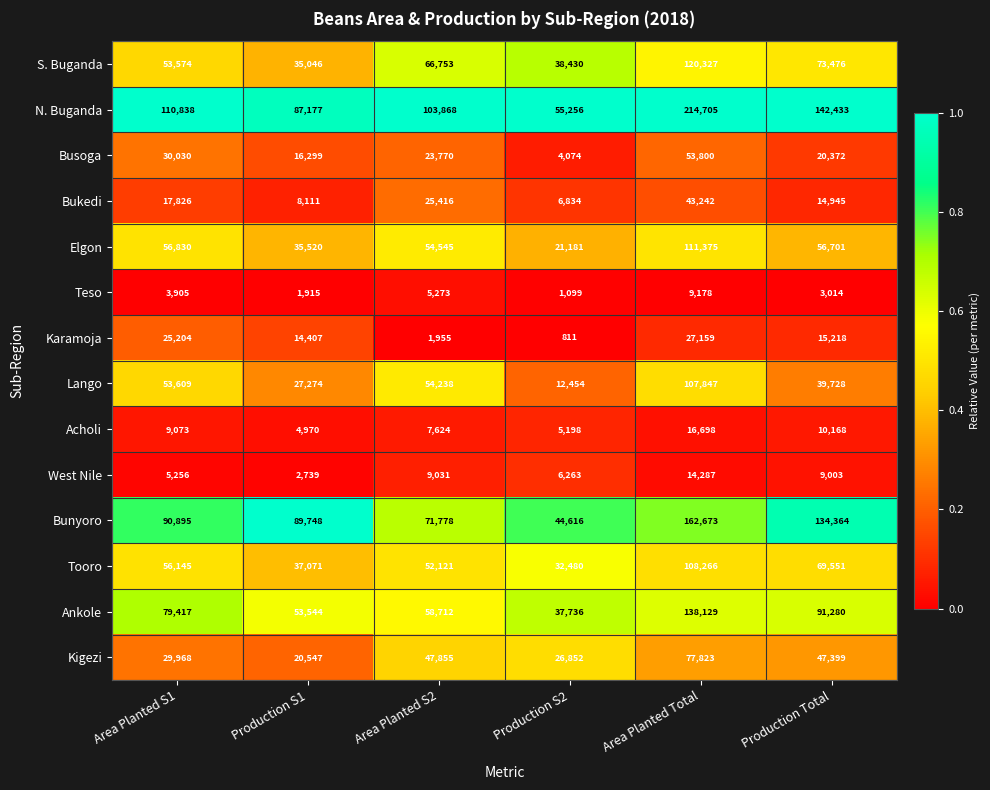

What is the difference between the maximum and minimum values in the West Nile series?

11548